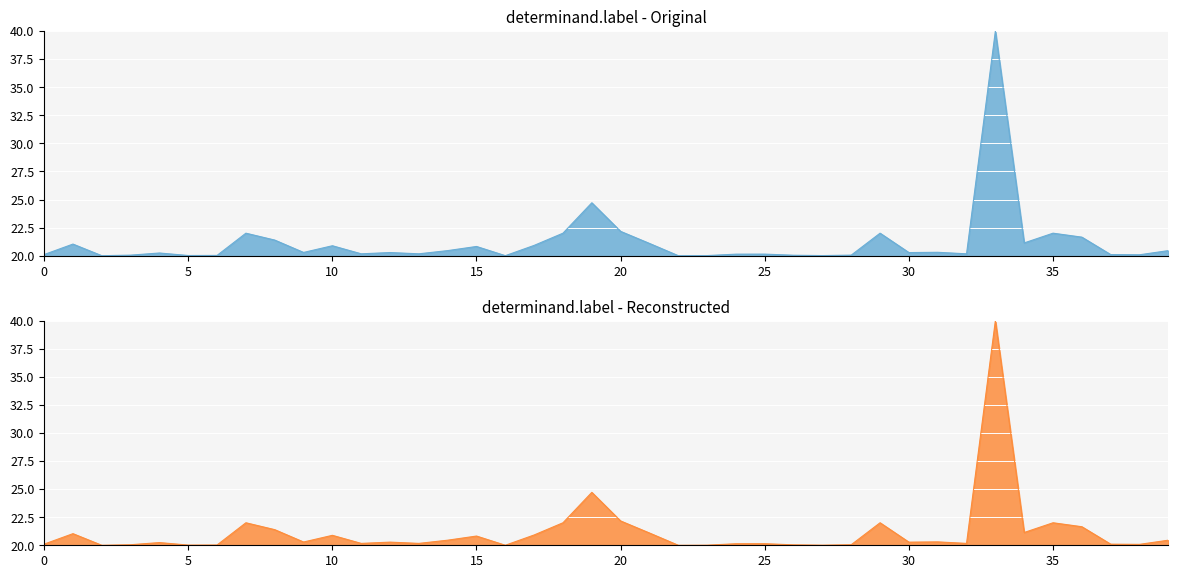

What are all the series names shown in the legend?

Original, Reconstructed